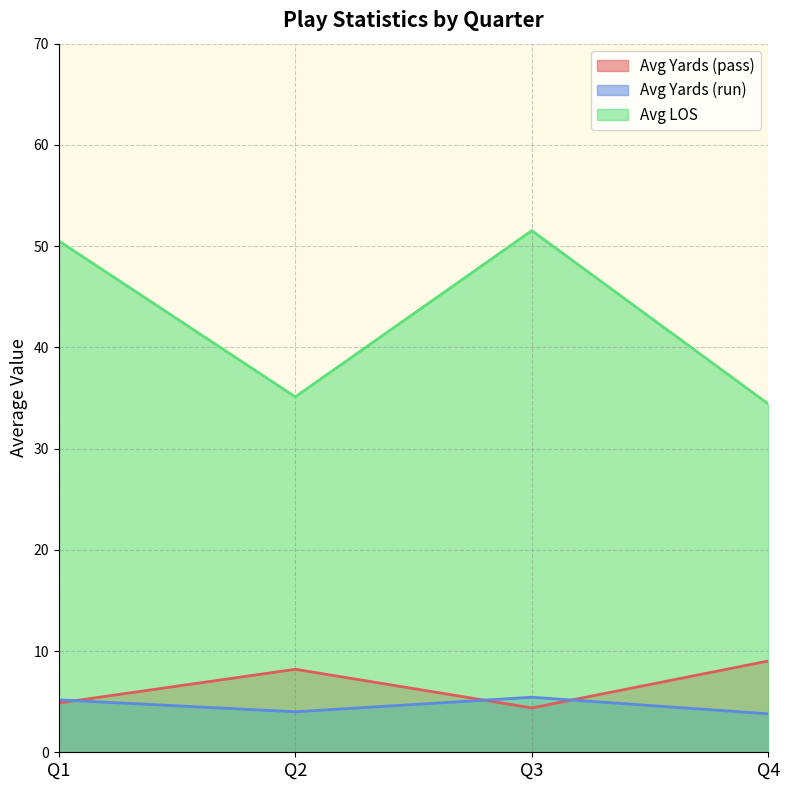

True or false: Avg Yards (run) and Avg LOS cross at least once.

False